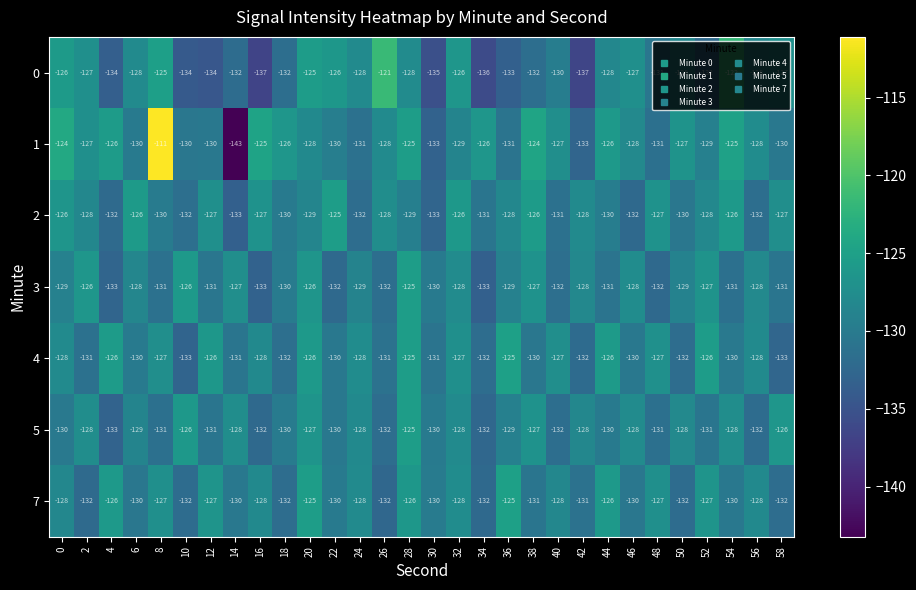

Is the value of 4 at 42 greater than the value of 2 at 16?

No